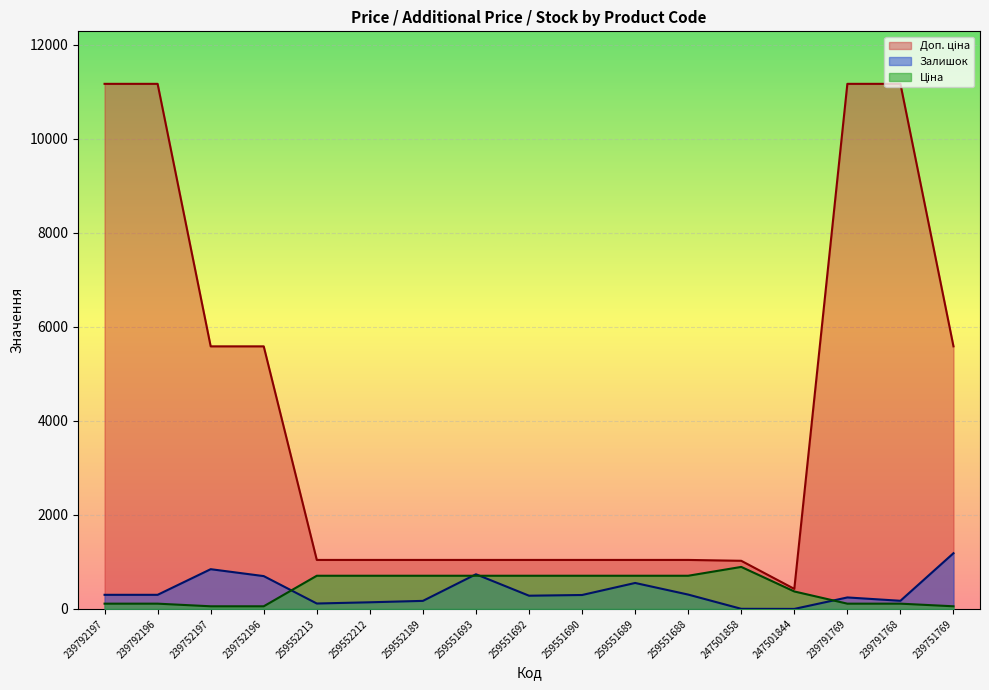

How many lines are shown in the chart?

3